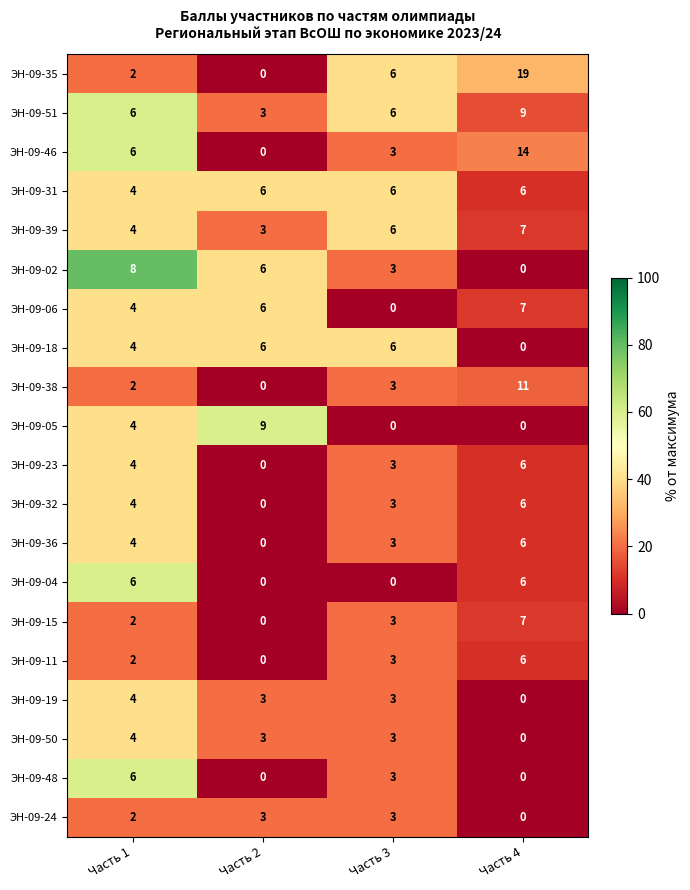

Is it true that ЭН-09-48 equals 5 at Часть 3?

False